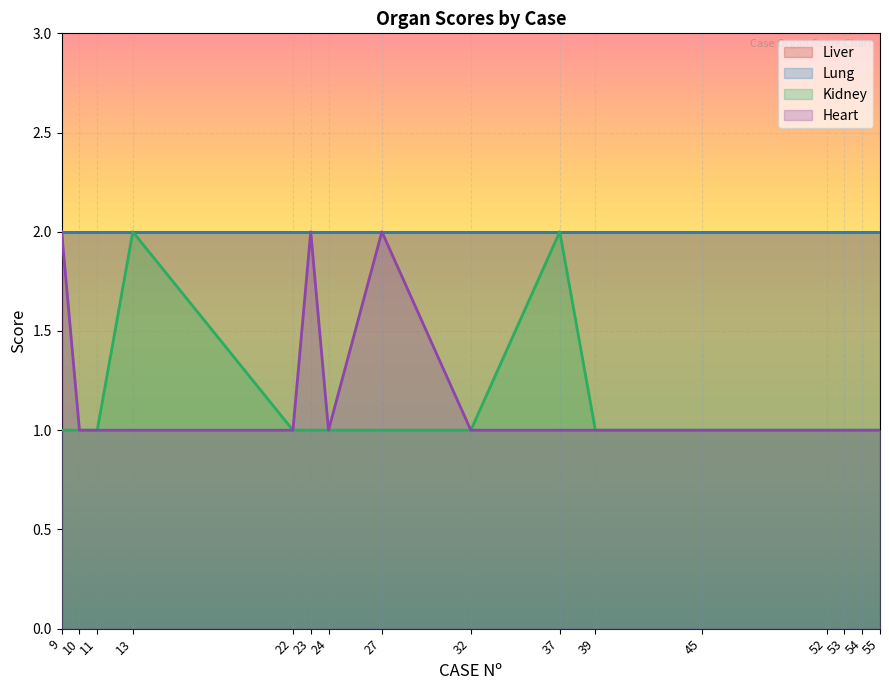

Between 11 and 24, which is larger?

11